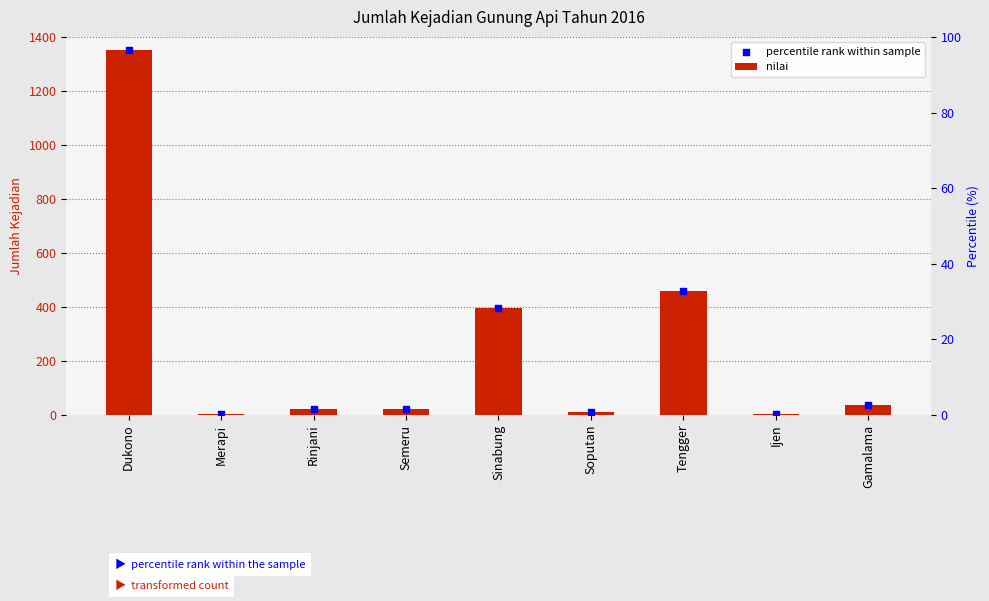

Which series contains the highest Y value?

nilai